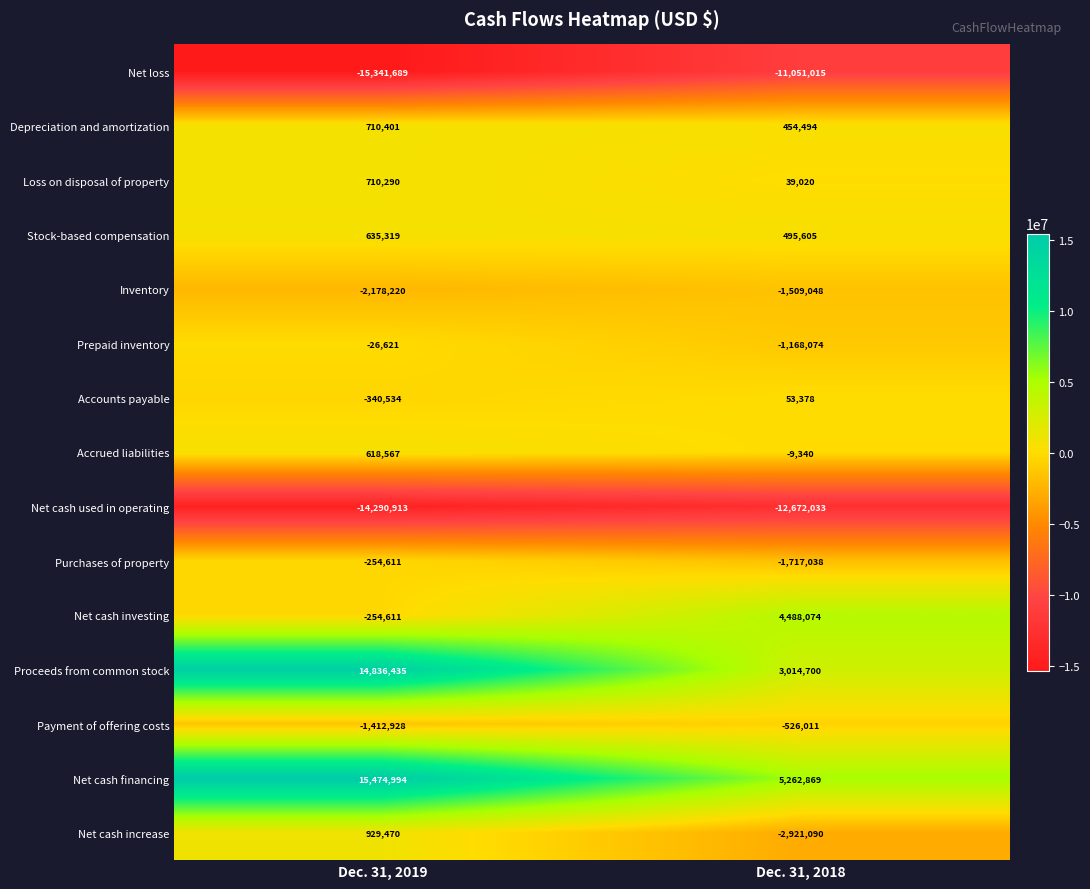

Is the value of Net cash investing at Dec. 31, 2019 greater than the value of Depreciation and amortization at Dec. 31, 2018?

No